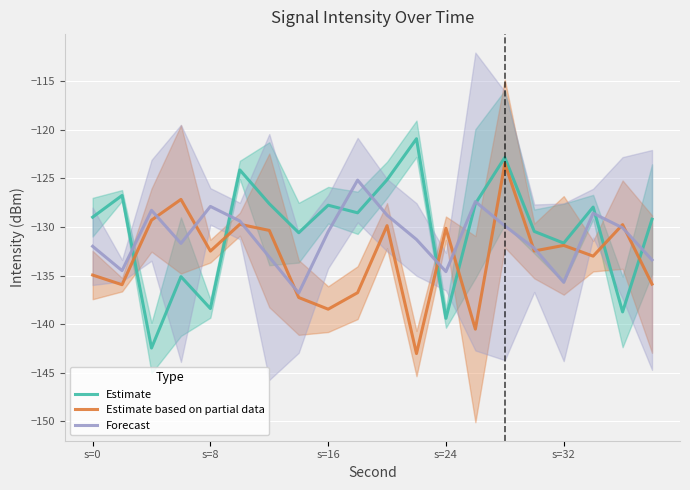

What is the minimum value for Estimate?

-142.5